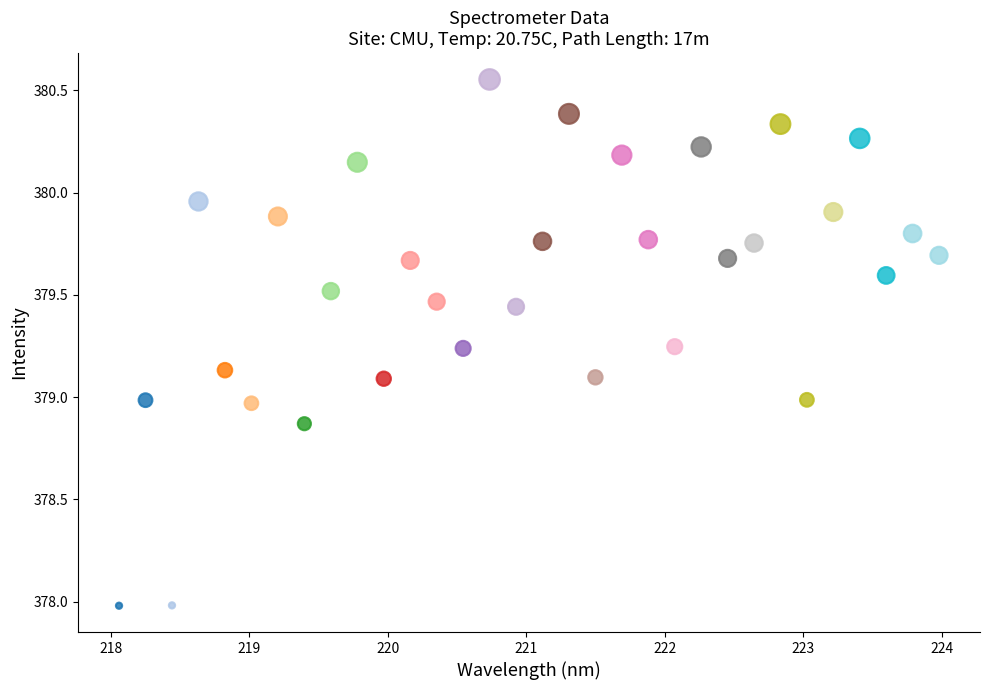

What is the range of X values (max minus min)?

5.9